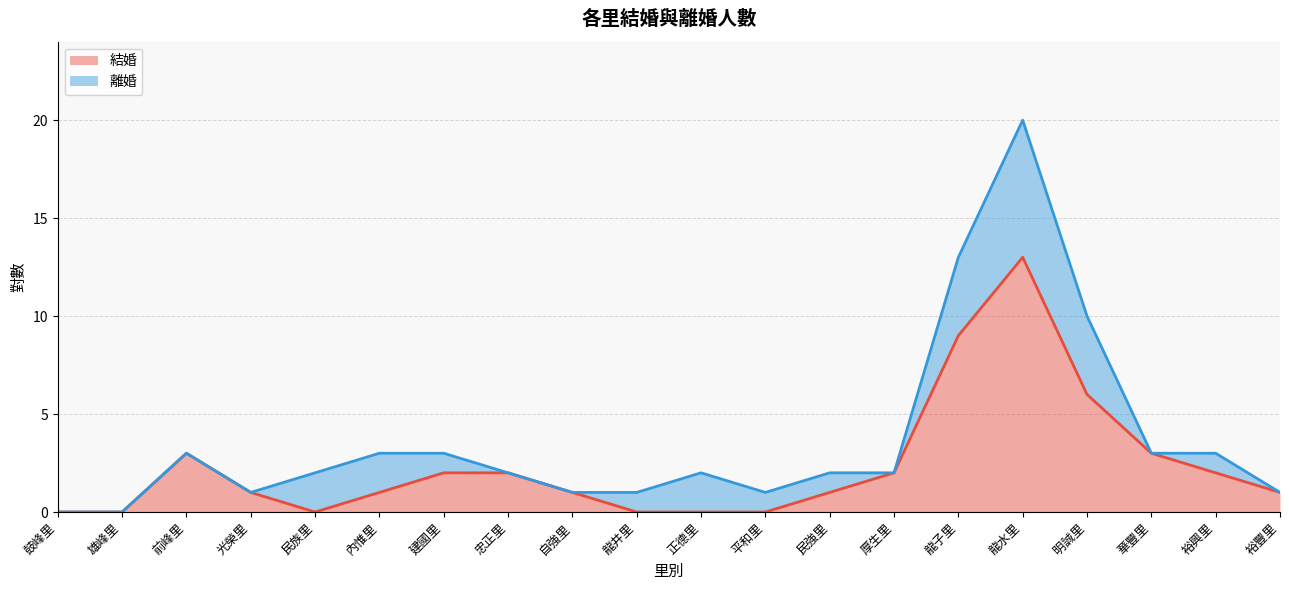

What is the total value across all series at 裕興里?

3